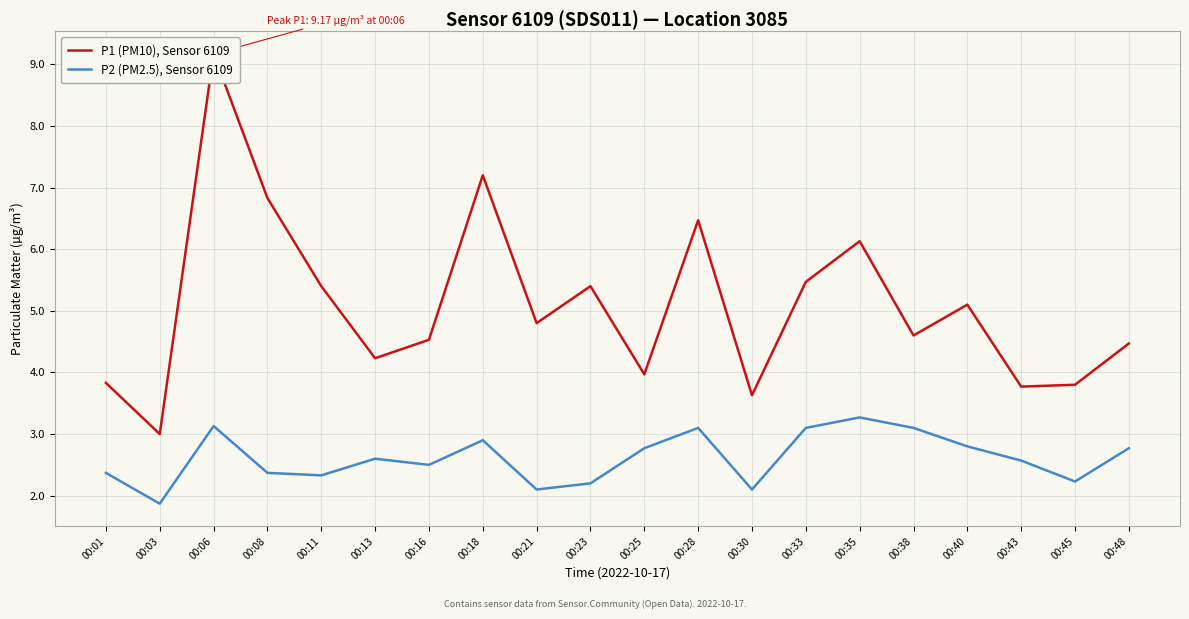

What is the spread (max minus min) of values at 00:40?

2.3